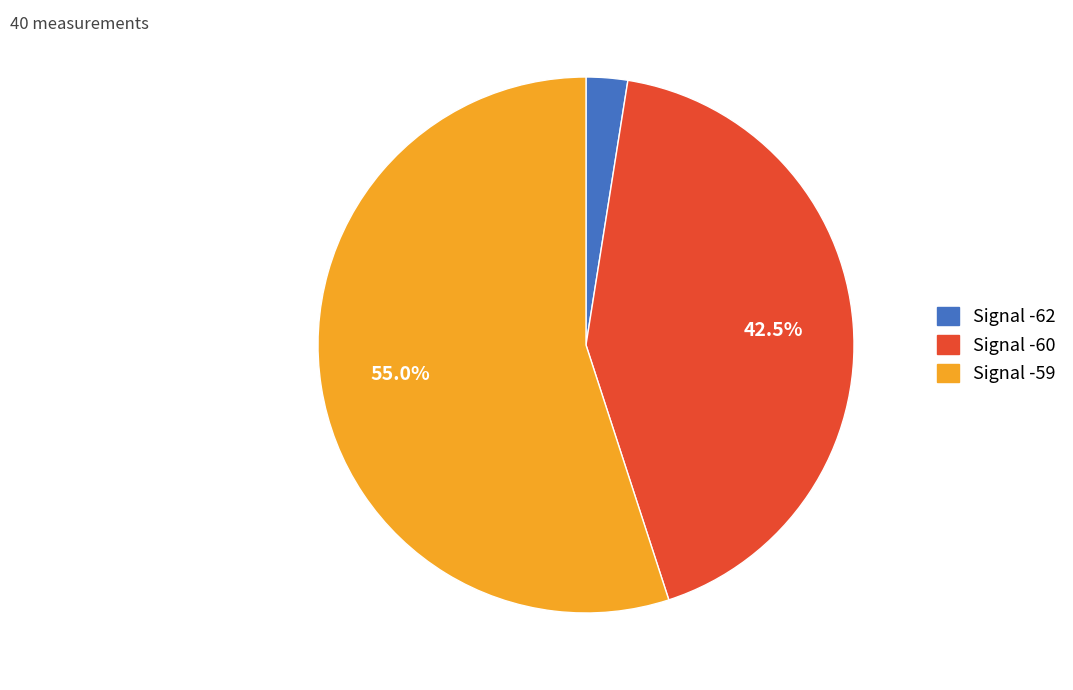

To the nearest percent, what is the average slice percentage?

33%